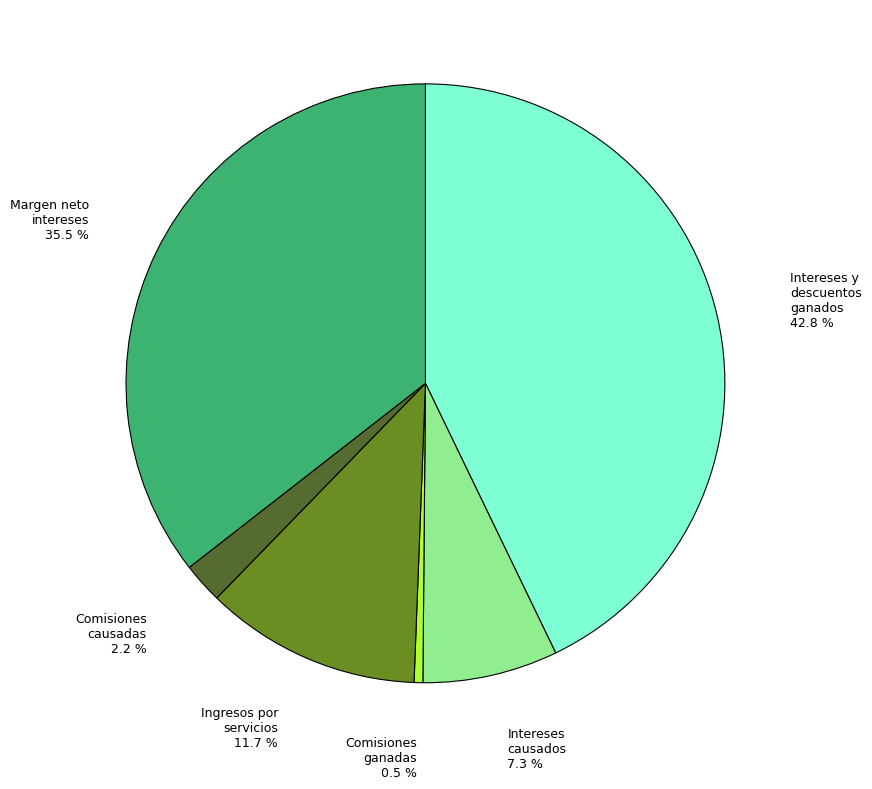

How many slices are in this pie chart?

6